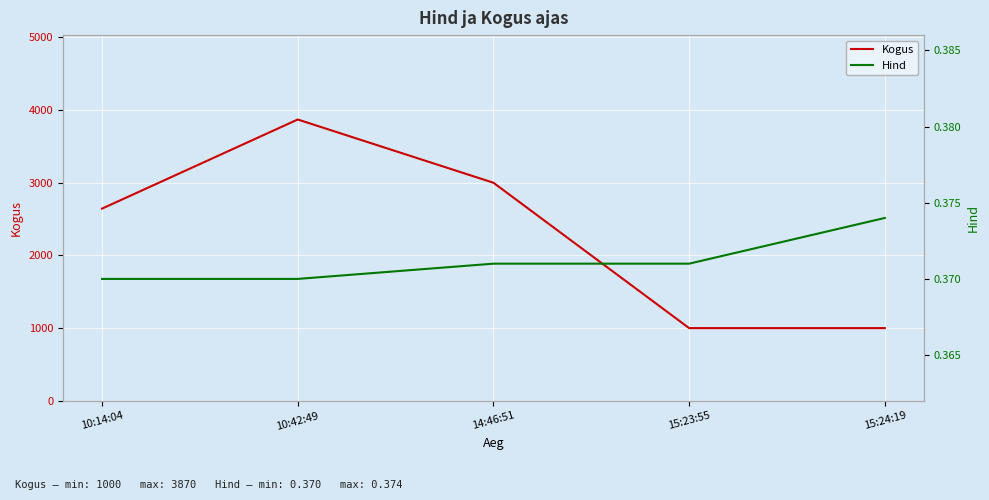

What is the difference between the maximum and minimum values in the Kogus series?

2870